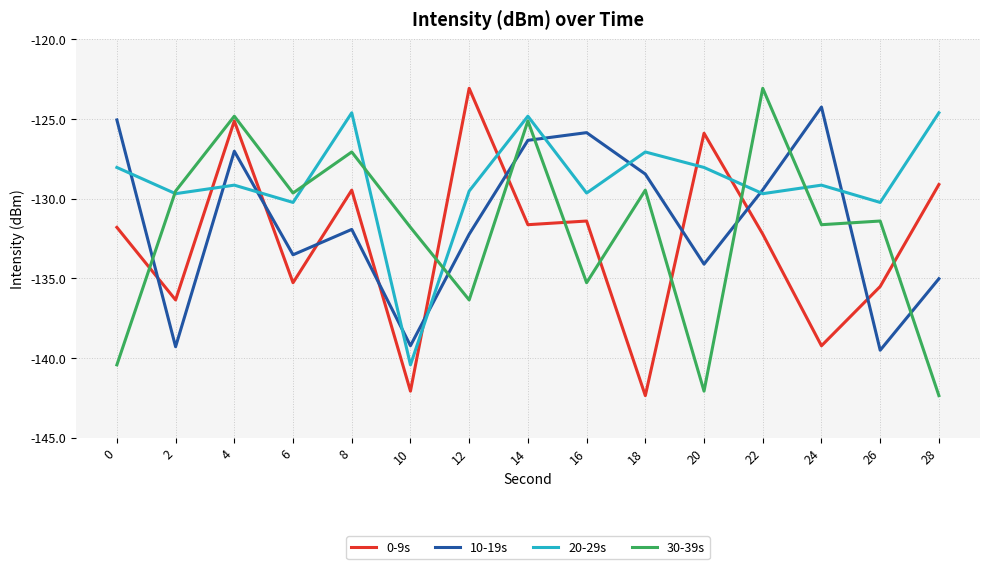

Where is the first local minimum for 30-39s?

6